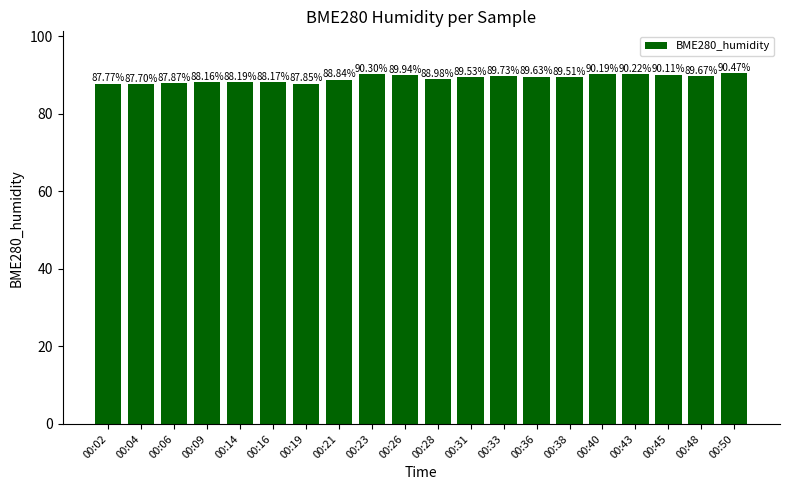

Between 00:16 and 00:02, which is larger?

00:16